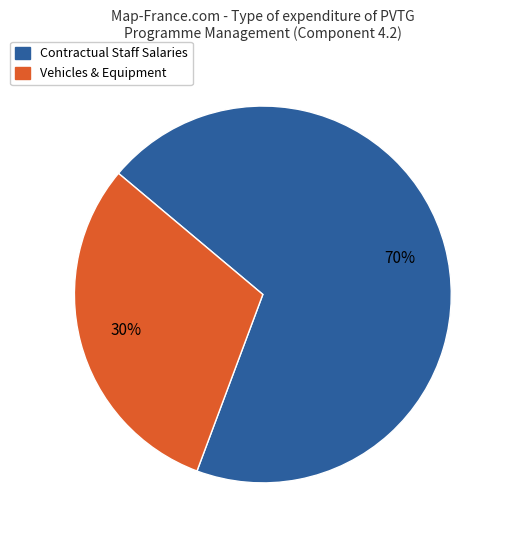

To the nearest percent, what is the average slice percentage?

50%